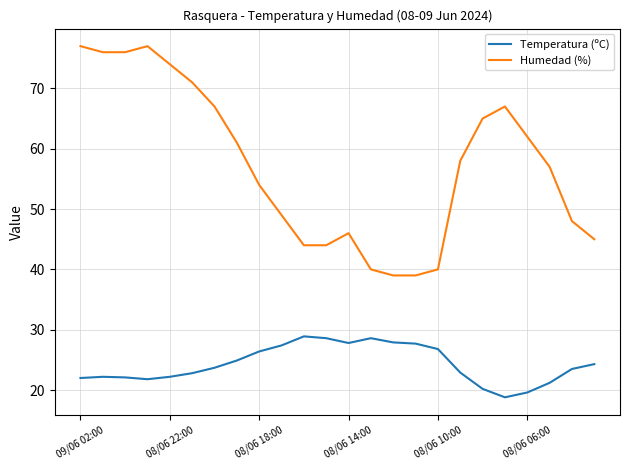

What is the difference between the maximum and minimum values in the Temperatura (ºC) series?

10.1